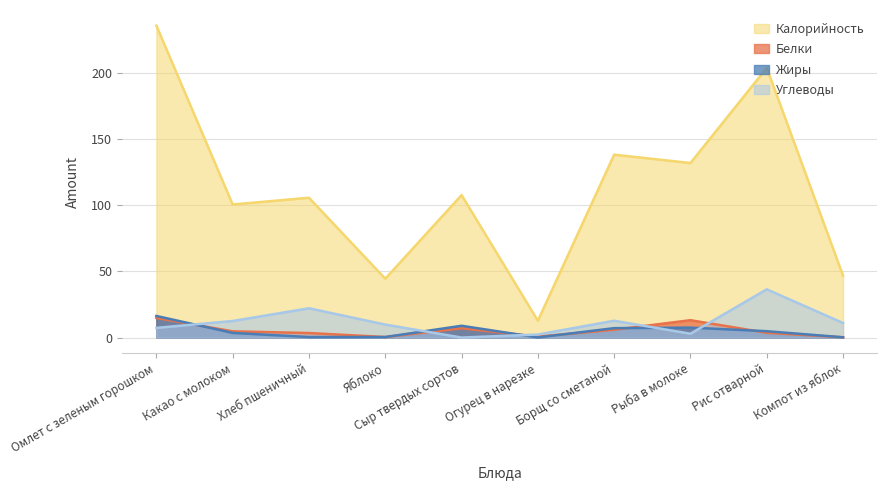

What is the sum of all Углеводы values?

117.0